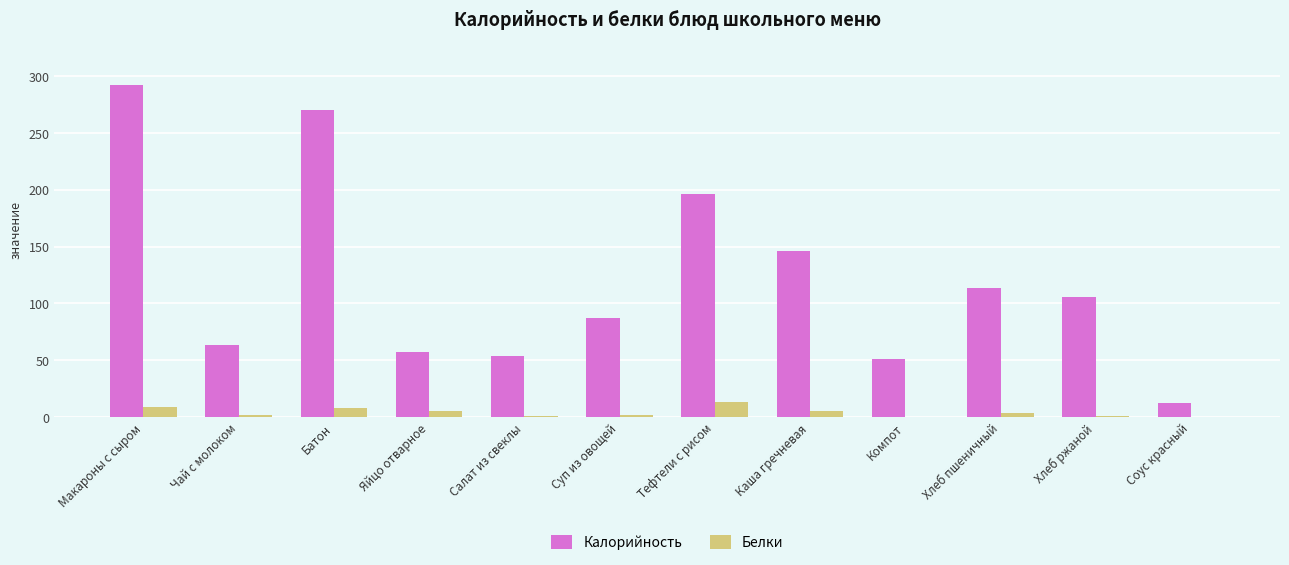

True or false: Калорийность has a value of 81 at Салат из свеклы.

False